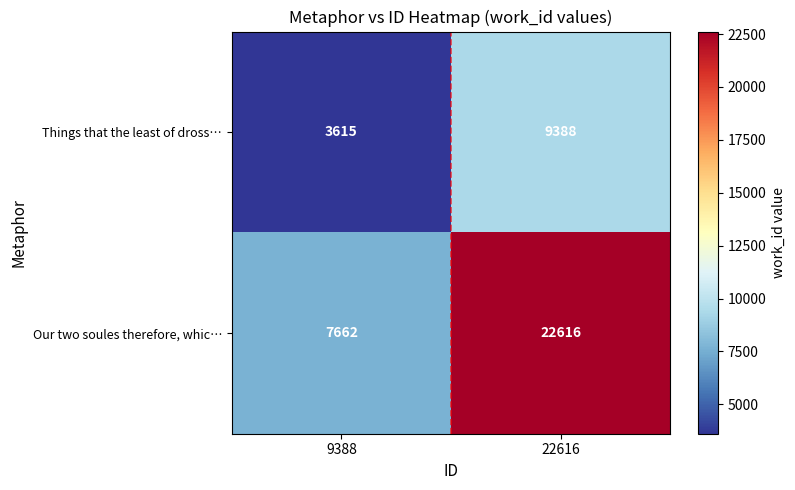

The Things that the least of dross… series shows 3497 at 22616. True or false?

False